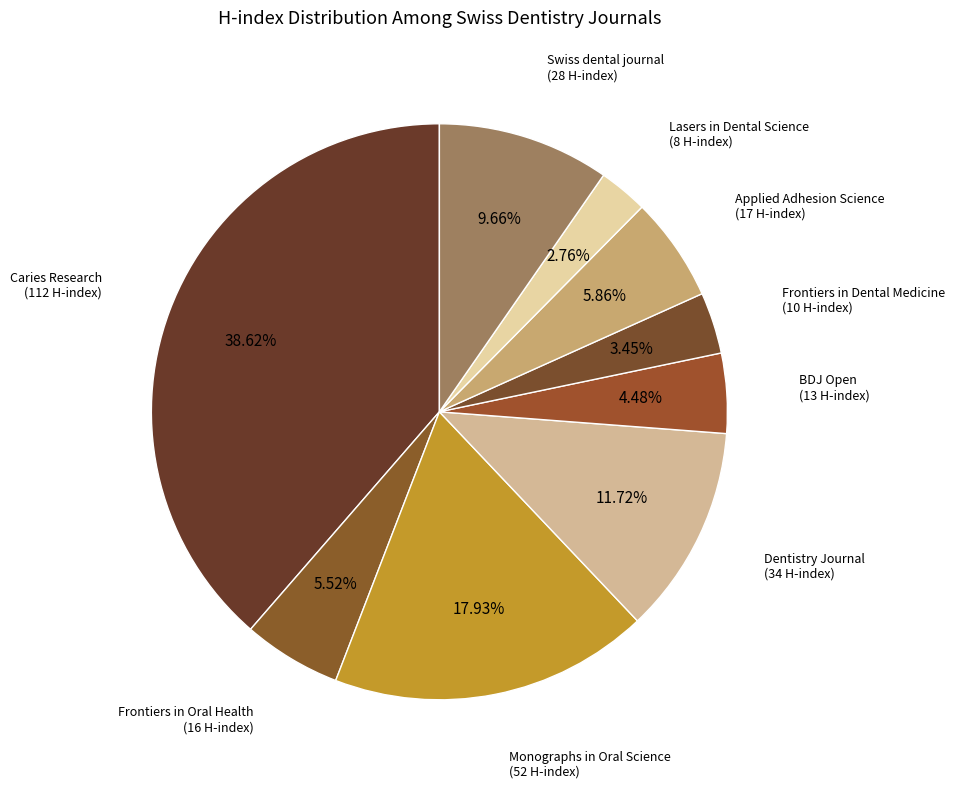

What is the smallest slice in the pie chart?

Lasers in Dental Science